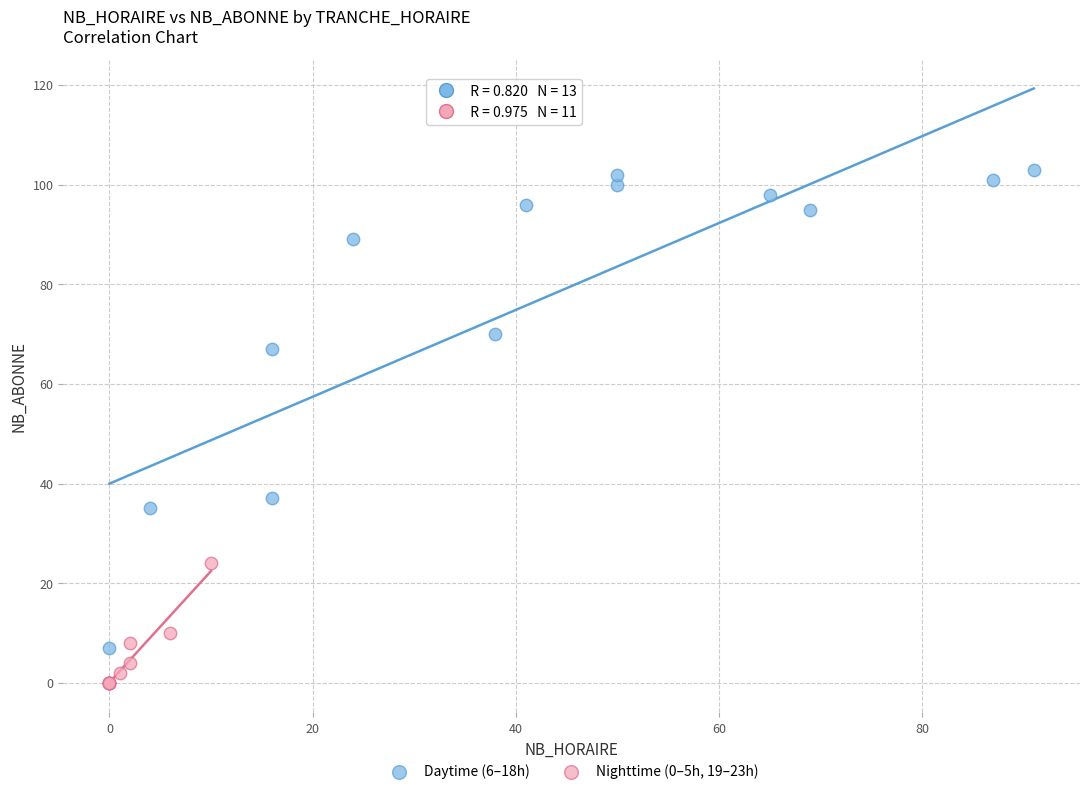

Which series contains the highest Y value?

Daytime (6–18h)